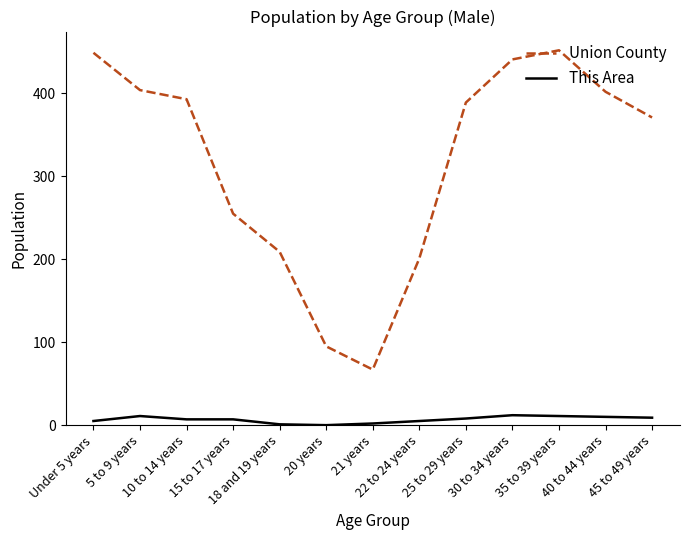

Rank the series by their maximum value, from highest to lowest.

Union County, This Area